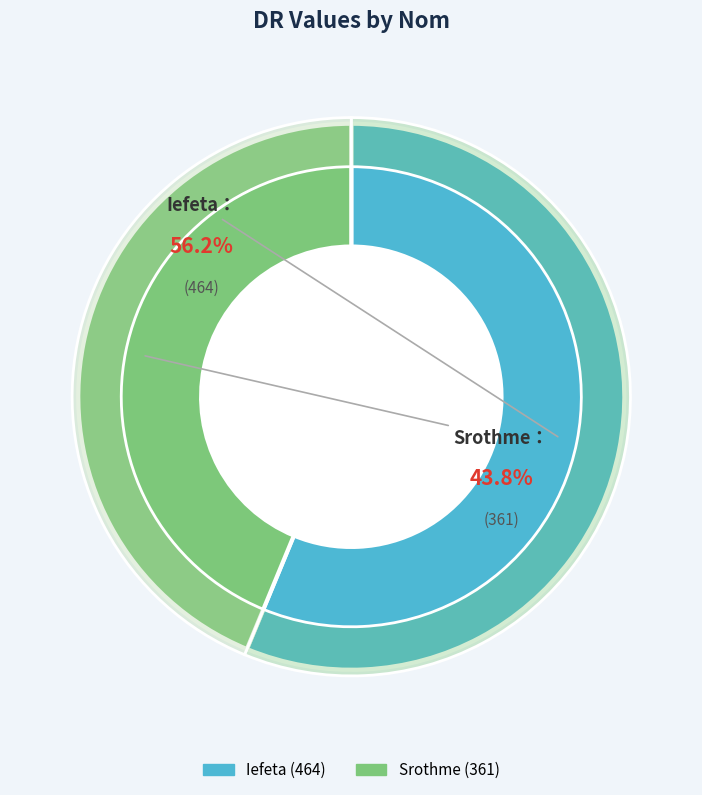

Which category accounts for the majority?

Iefeta